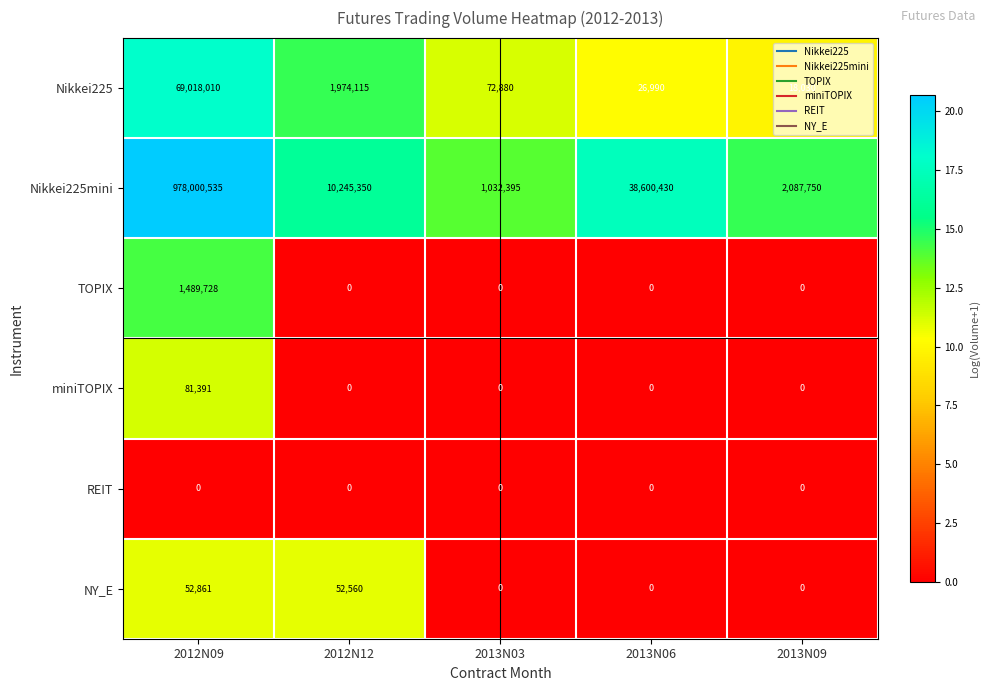

Which series has the largest total across all categories?

Nikkei225mini